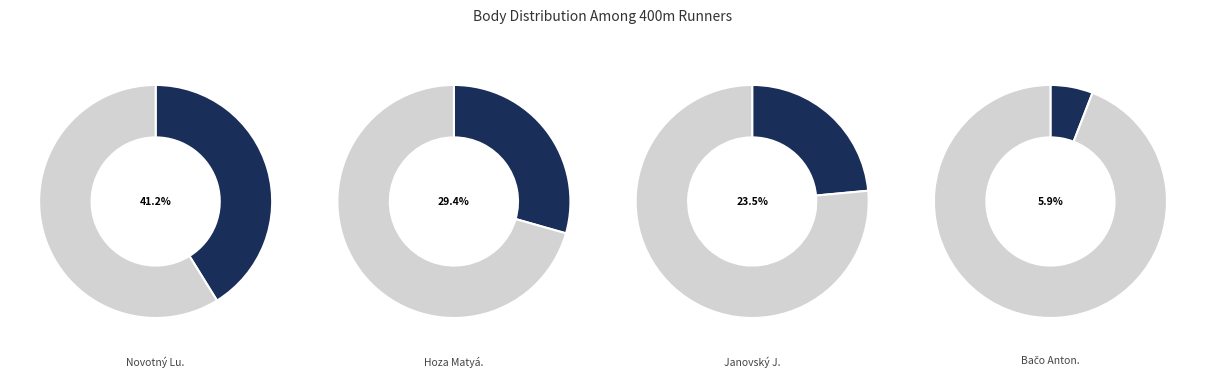

Which slice is the largest?

Novotný Lukáš